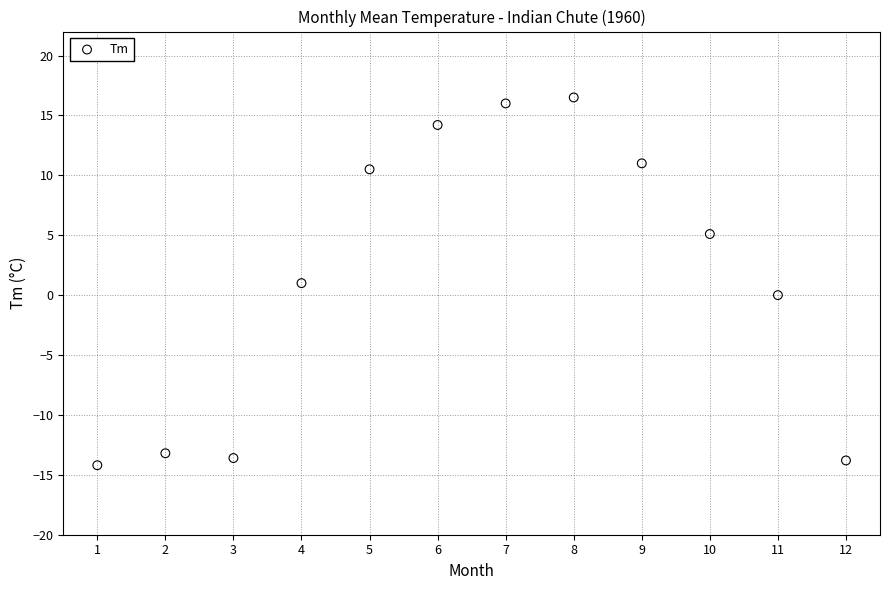

What is the range of X values (max minus min)?

11.0